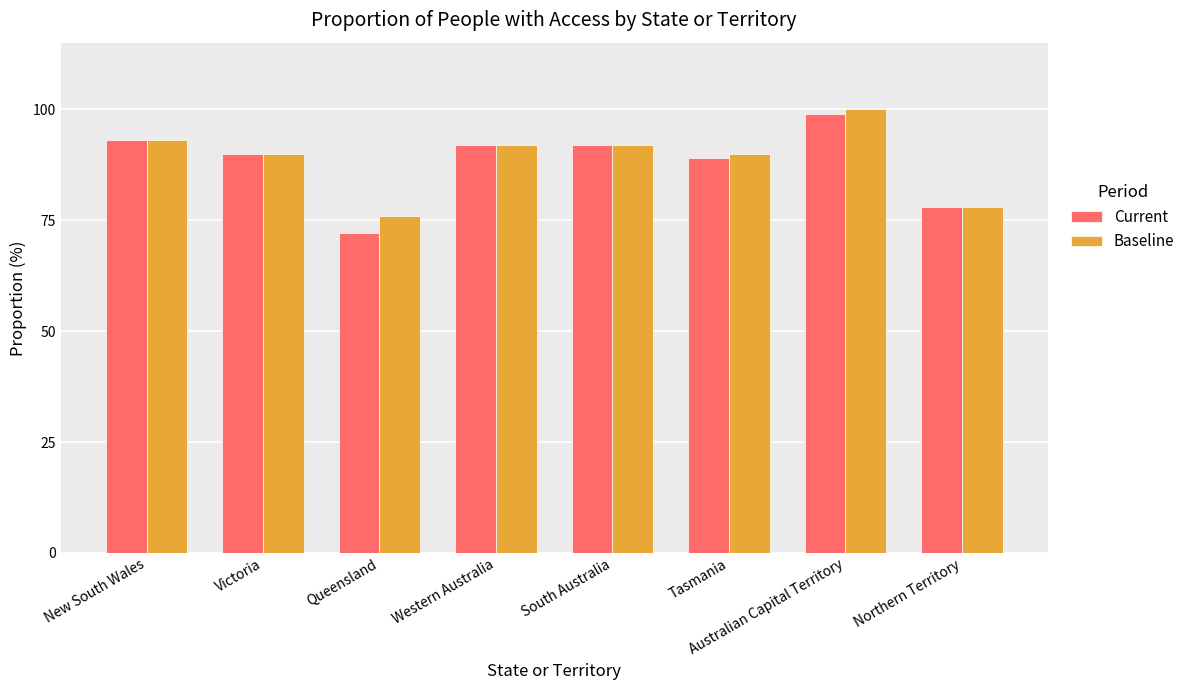

What are all the series names shown in the legend?

Current, Baseline